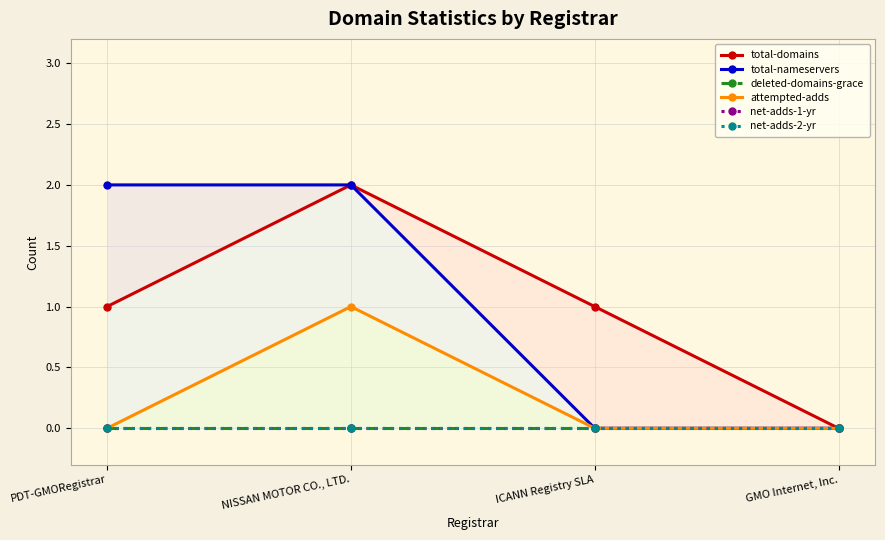

Is it true that total-nameservers equals 1 at GMO Internet, Inc.?

False